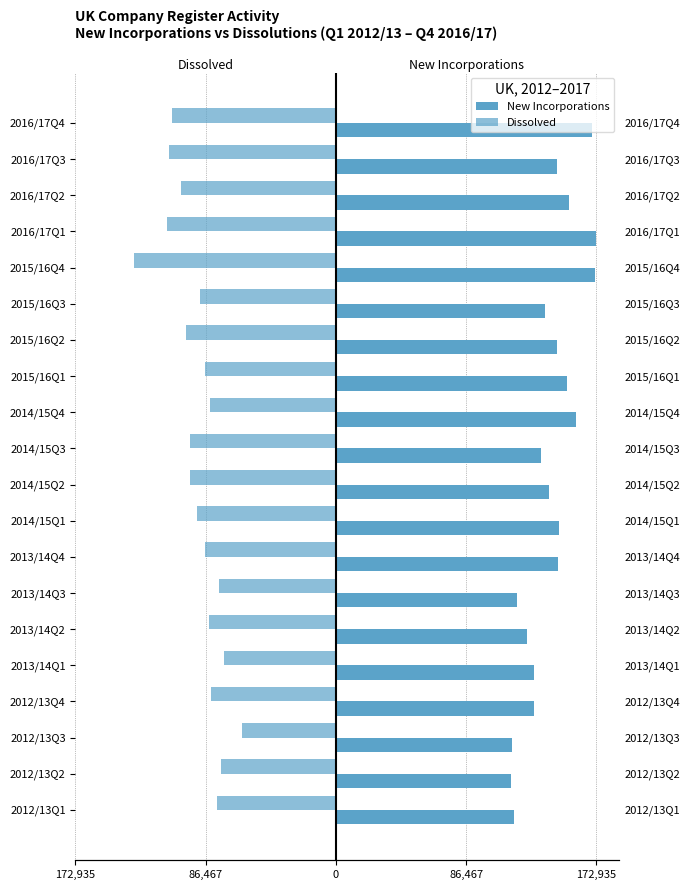

What is the difference between the maximum and minimum values in the Dissolved series?

72134